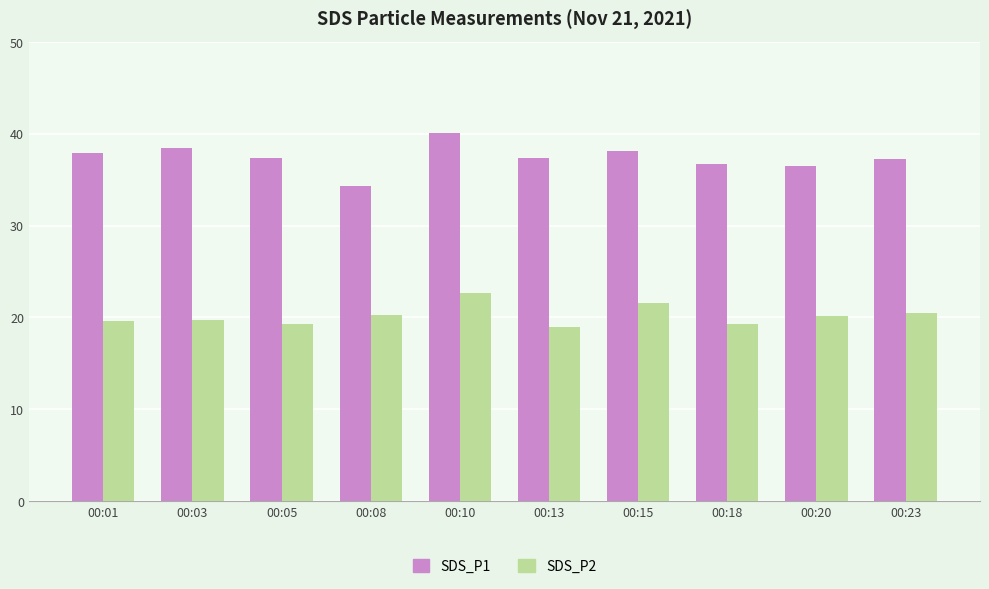

What is the spread (max minus min) of values at 00:03?

18.8